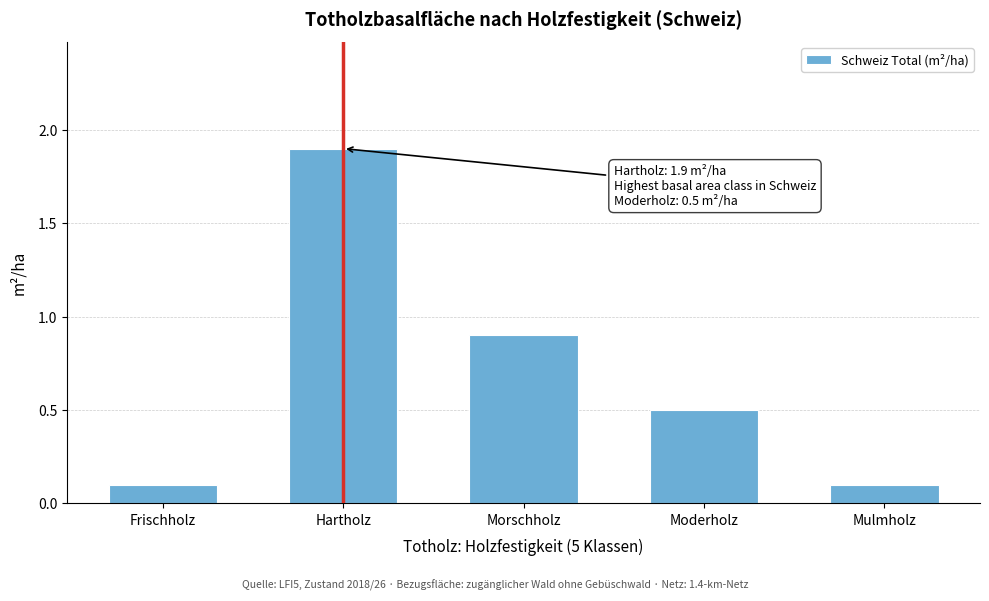

Reading left to right, what are all the values shown in this chart?

Frischholz=0.1	Hartholz=1.9	Morschholz=0.9	Moderholz=0.5	Mulmholz=0.1